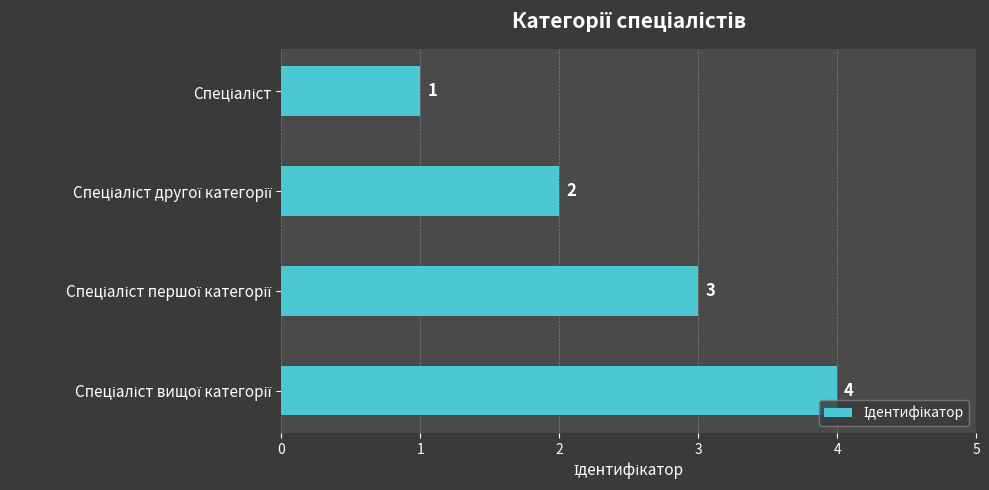

What is the sum of all values?

10